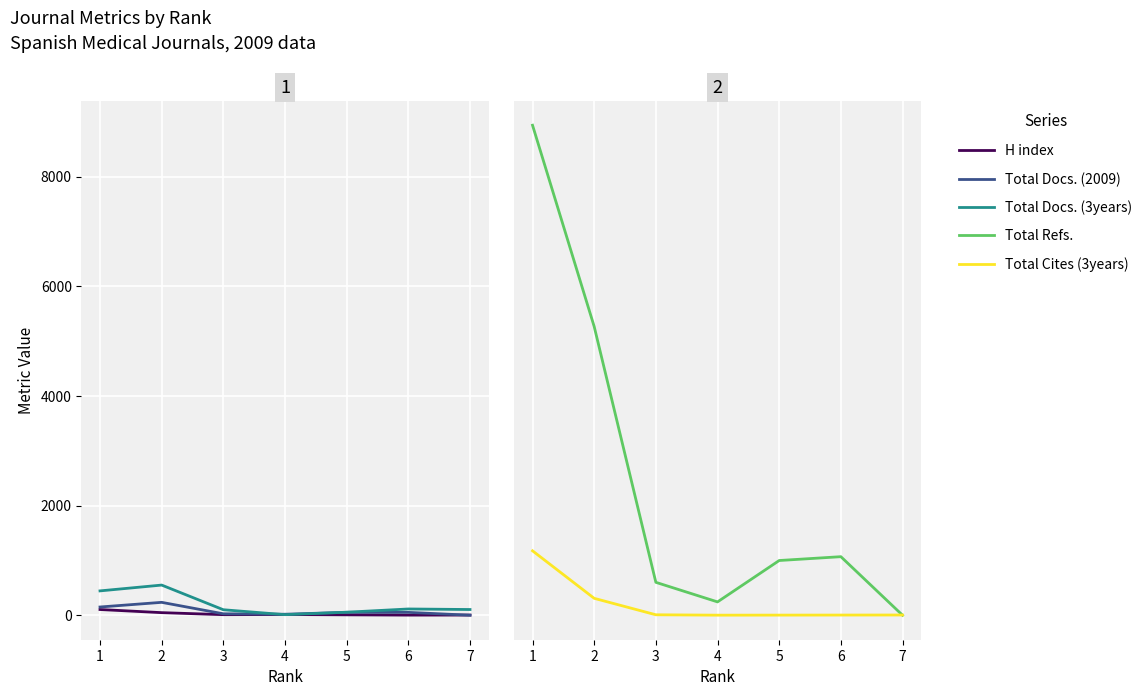

What is the difference between the highest and lowest values at 1?

8835